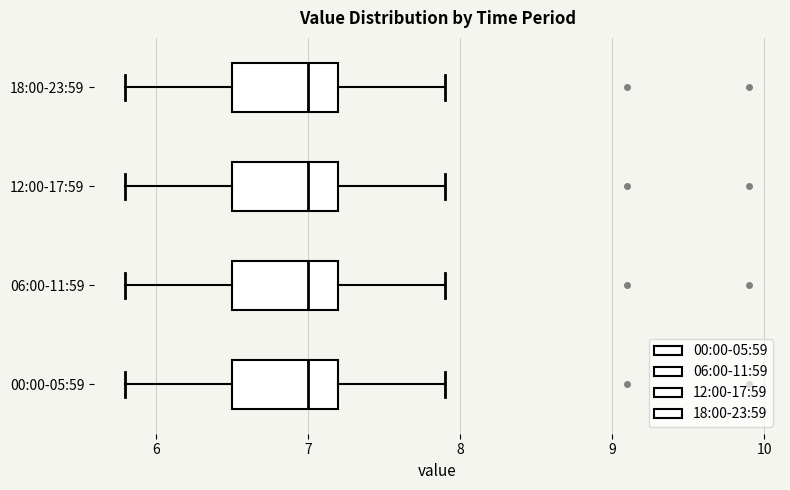

Reading bottom to top, read every box against the x-axis: the position of its median line, the range the box covers, and the ends of its whiskers. The values are not printed on the chart, so give them approximately, as read against the axis.

00:00-05:59: median 7.0, box 6.5 to 7.2, whiskers 5.8 to 7.9
06:00-11:59: median 7.0, box 6.5 to 7.2, whiskers 5.8 to 7.9
12:00-17:59: median 7.0, box 6.5 to 7.2, whiskers 5.8 to 7.9
18:00-23:59: median 7.0, box 6.5 to 7.2, whiskers 5.8 to 7.9